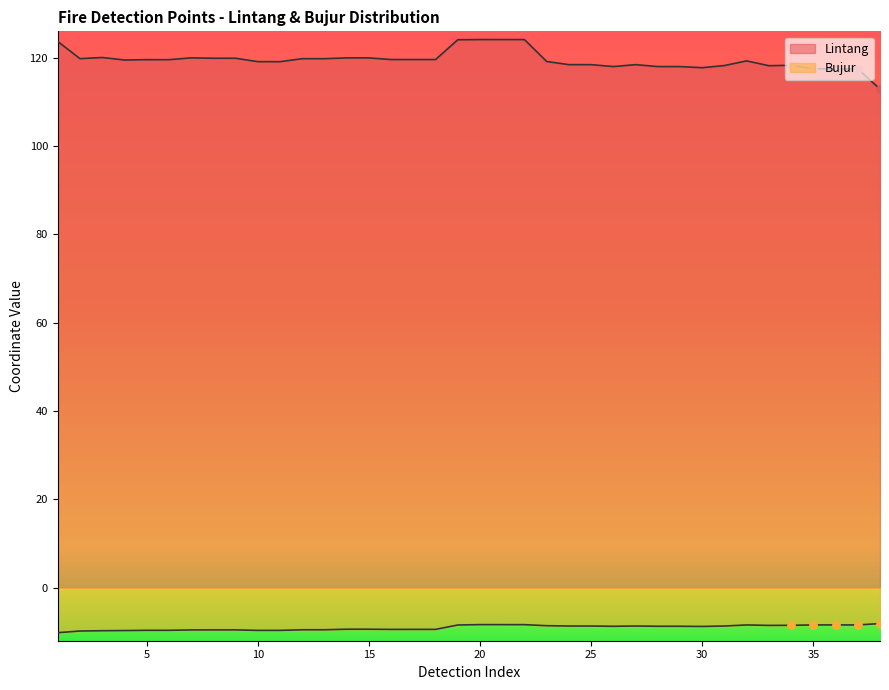

Which series has the largest total across all categories?

Lintang